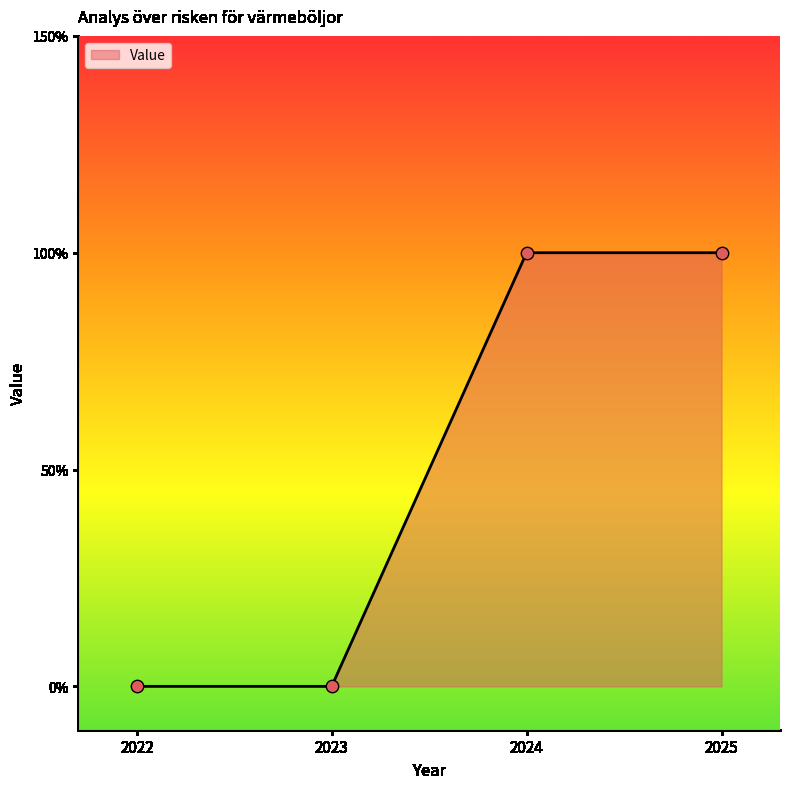

What is the change in value from 2022 to 2025?

+1